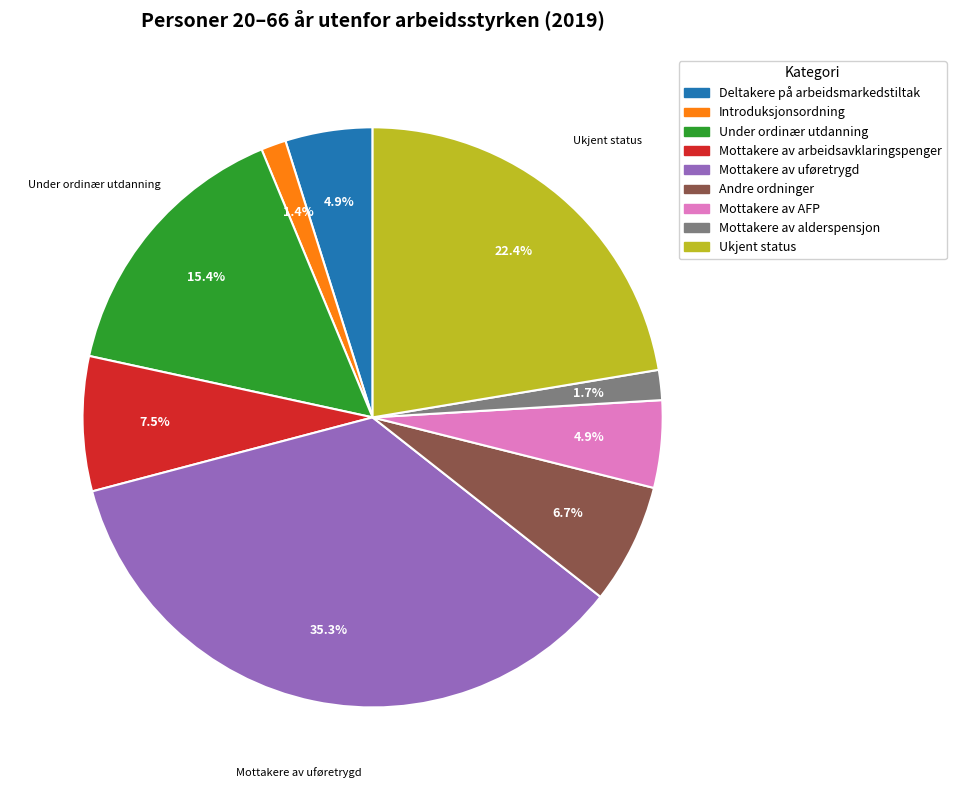

To the nearest percent, what is the difference between the largest and smallest slice percentages?

34%